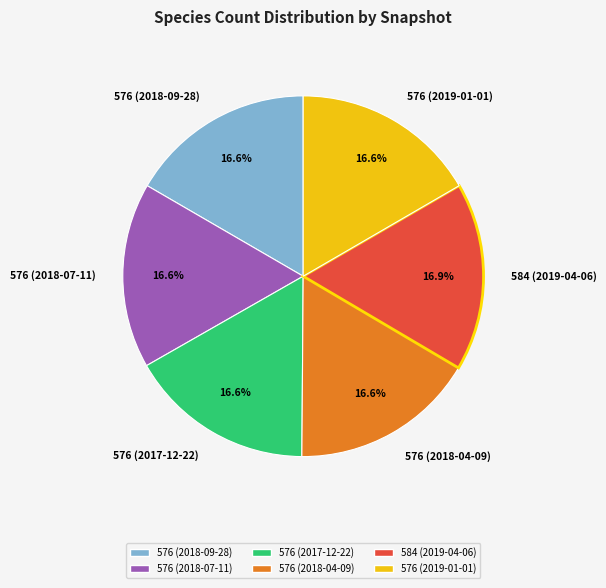

What is the ratio of the value at 584 (2019-04-06) to the value at 576 (2018-04-09)?

1.0